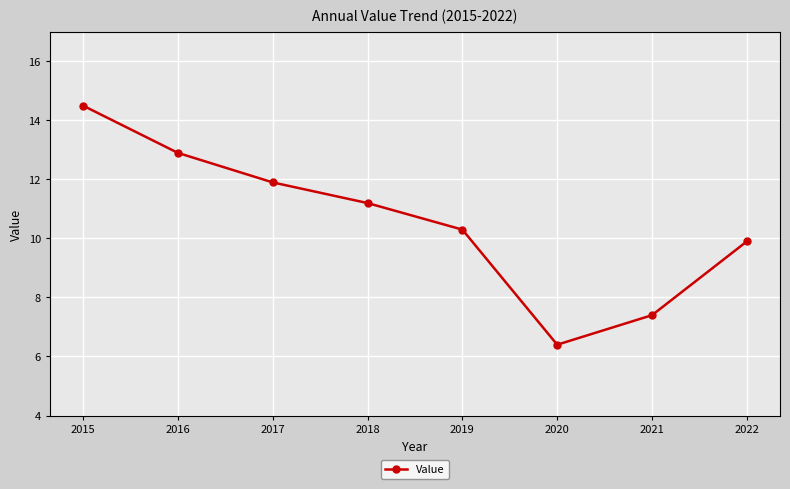

What value does the data have at 2022?

9.9